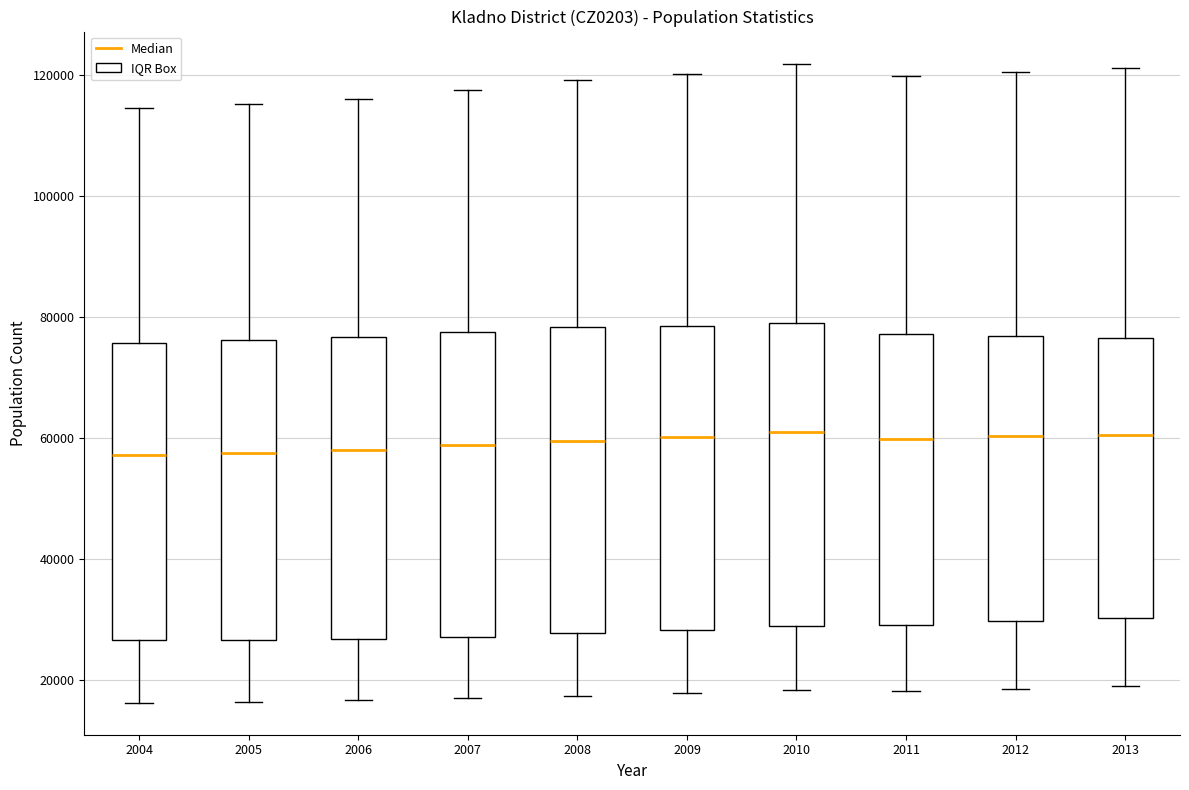

Reading left to right, read every box against the y-axis: the position of its median line, the range the box covers, and the ends of its whiskers. The values are not printed on the chart, so give them approximately, as read against the axis.

2004: median 58000, box 26000 to 76000, whiskers 16000 to 114000
2005: median 58000, box 26000 to 76000, whiskers 16000 to 116000
2006: median 58000, box 26000 to 76000, whiskers 16000 to 116000
2007: median 58000, box 28000 to 78000, whiskers 18000 to 118000
2008: median 60000, box 28000 to 78000, whiskers 18000 to 120000
2009: median 60000, box 28000 to 78000, whiskers 18000 to 120000
2010: median 60000, box 30000 to 80000, whiskers 18000 to 122000
2011: median 60000, box 30000 to 78000, whiskers 18000 to 120000
2012: median 60000, box 30000 to 76000, whiskers 18000 to 120000
2013: median 60000, box 30000 to 76000, whiskers 18000 to 122000